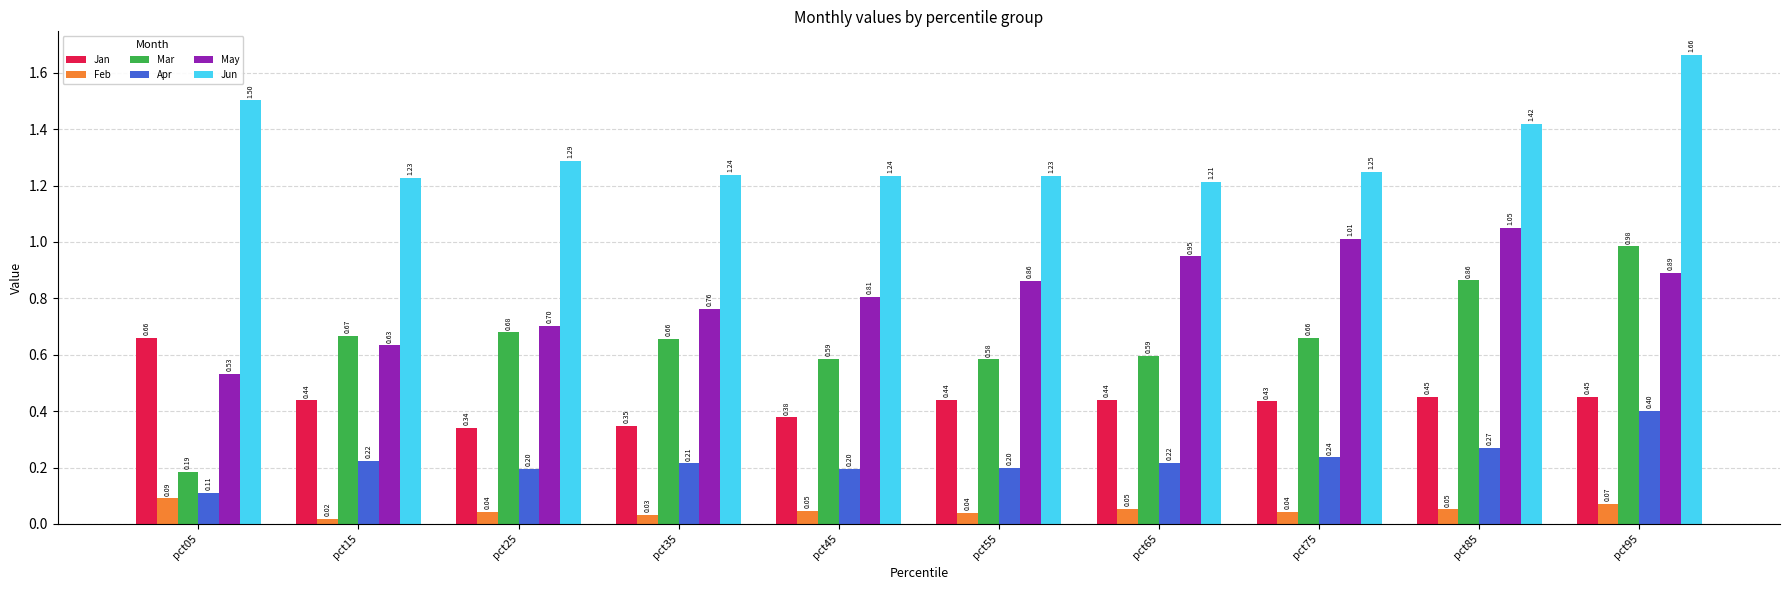

Between pct55 and pct85, which series saw the biggest shift?

Mar